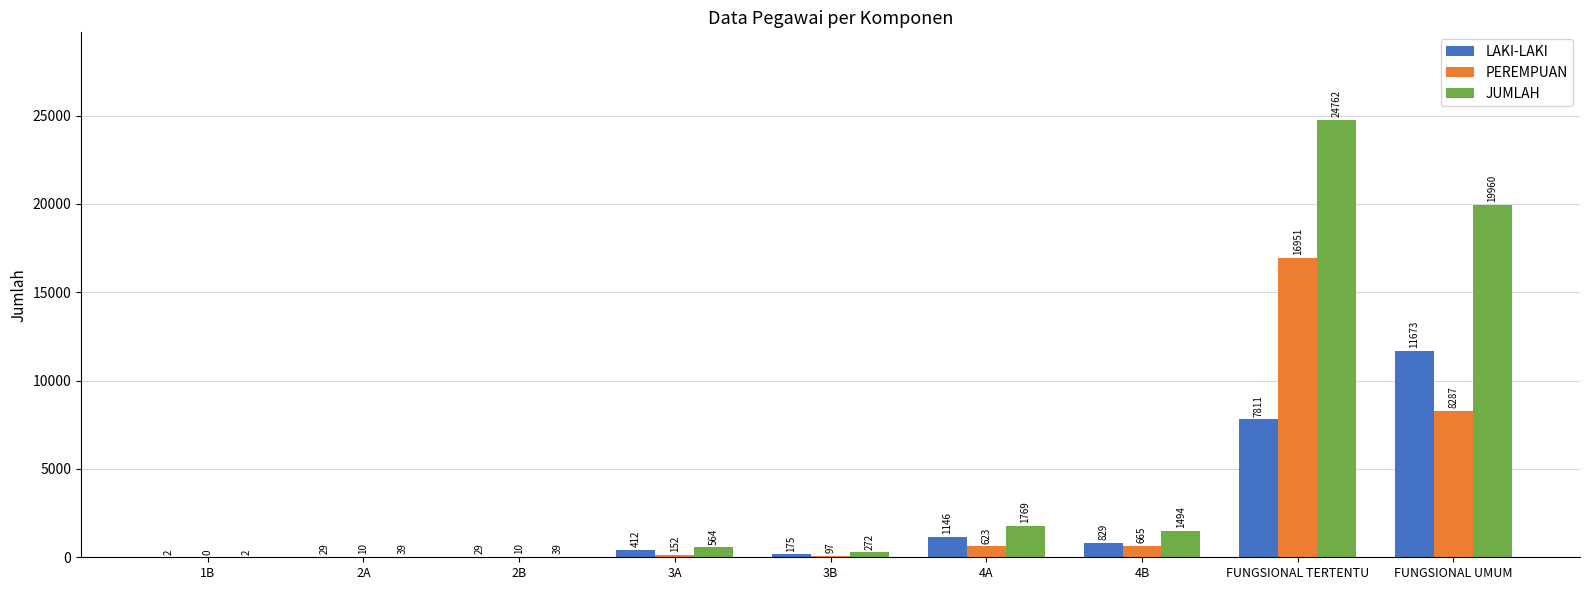

Count the number of data series in this chart.

3